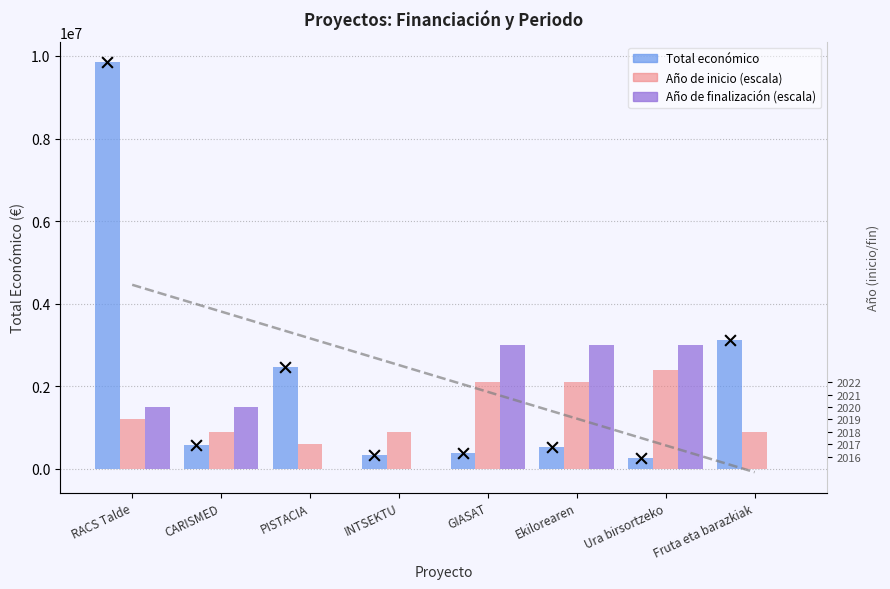

Which series has the largest Y range (max minus min)?

Total económico